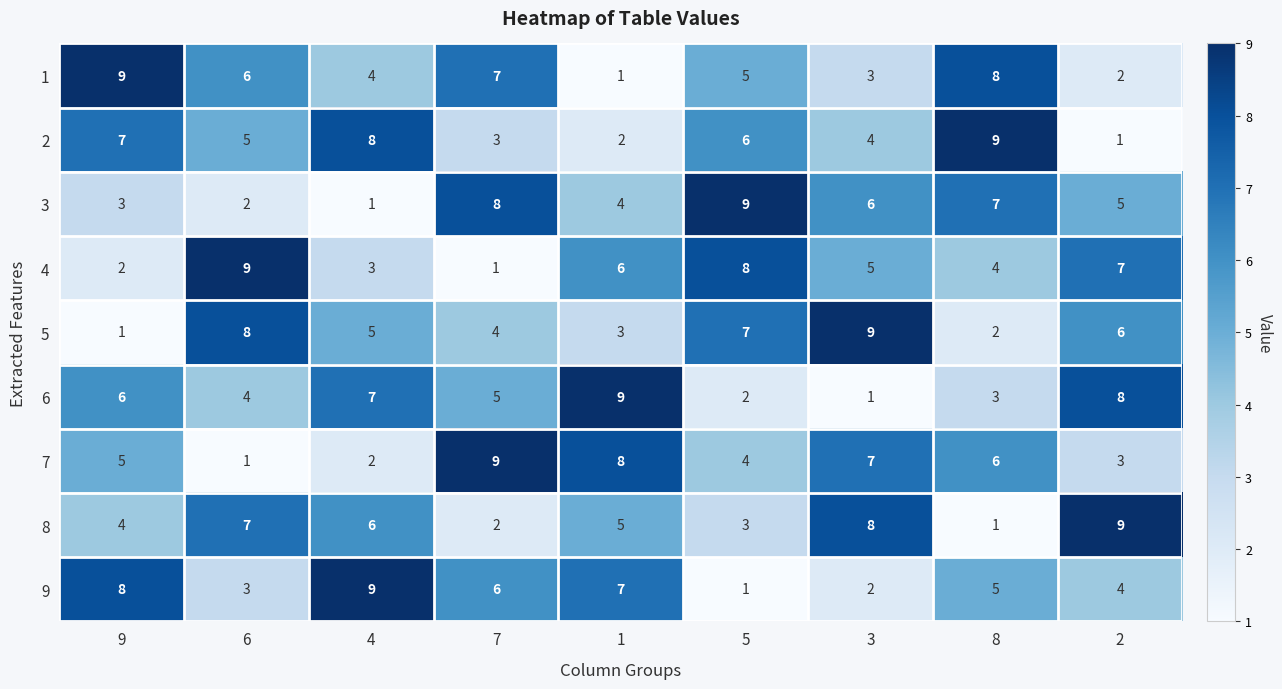

What is the difference between the 3 values at 9 and 7?

5